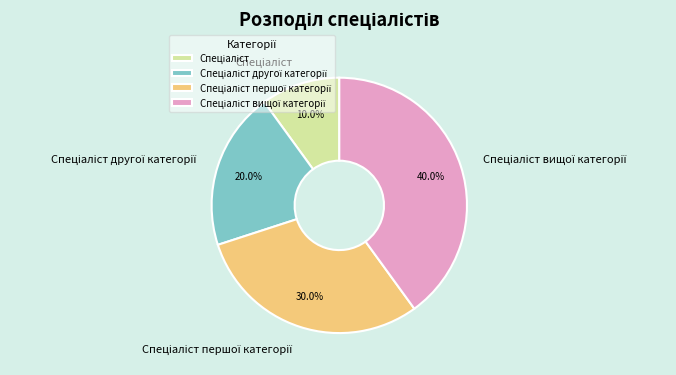

Is there a majority slice in this chart?

No